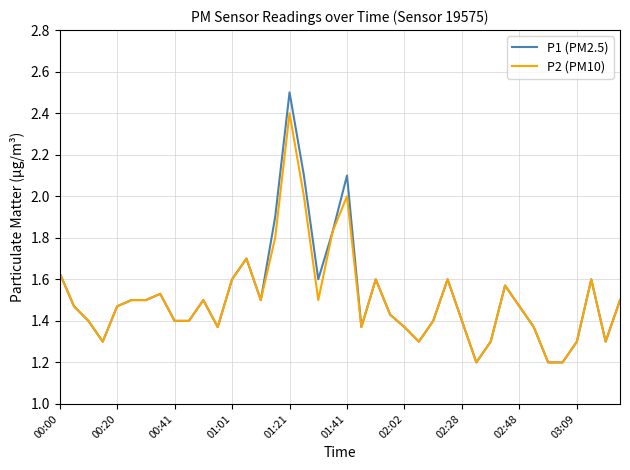

List the series in order of their peak value, lowest first.

P2 (PM10), P1 (PM2.5)